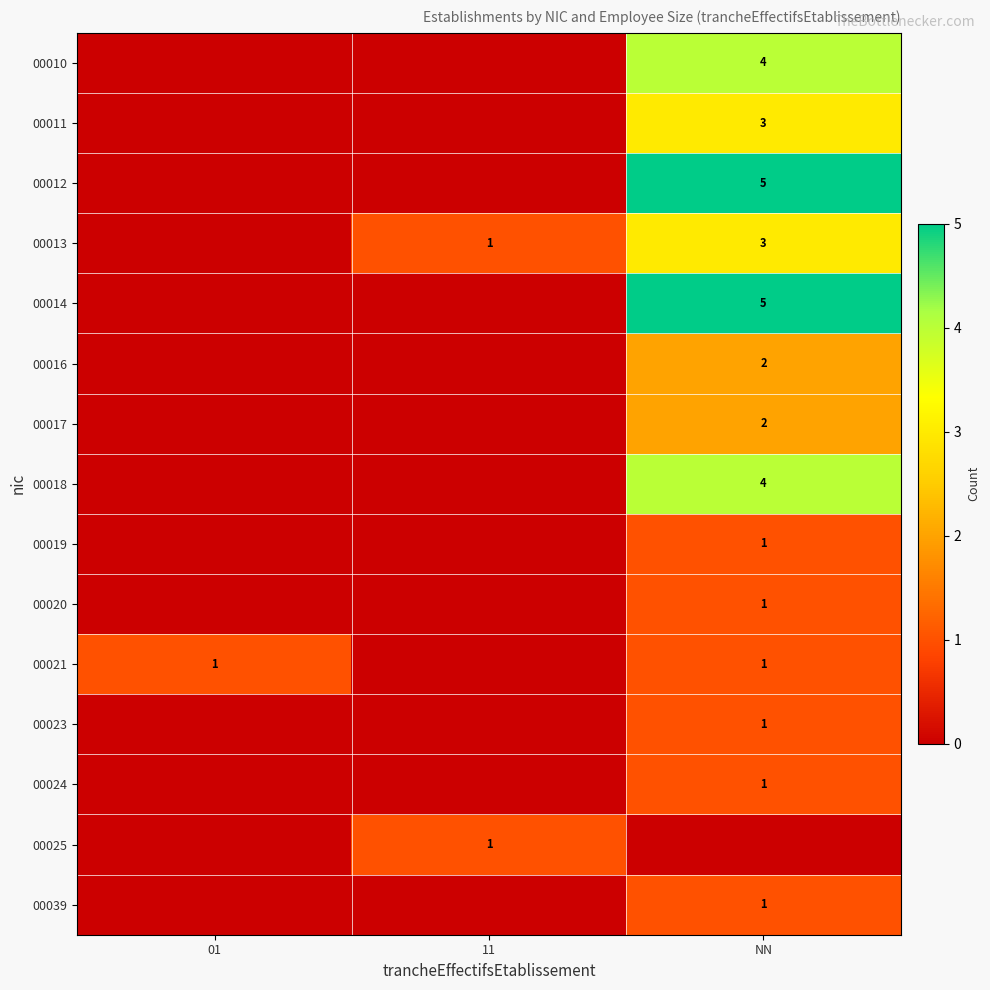

The 00012 series shows 5 at NN. True or false?

True